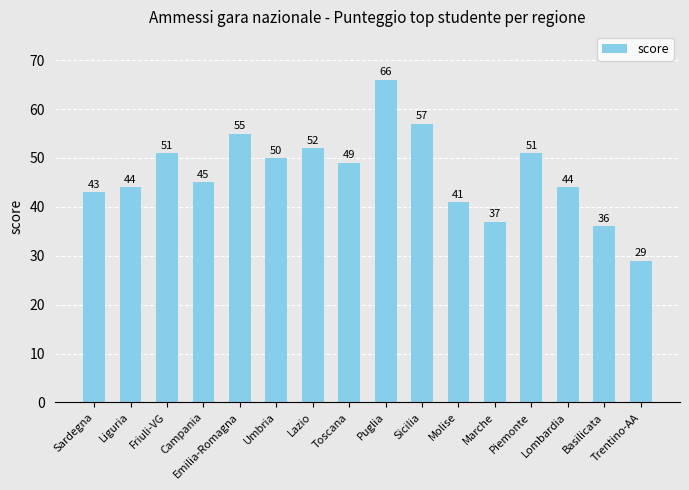

Reading left to right, transcribe all the data shown in this chart.

43	44	51	45	55	50	52	49	66	57	41	37	51	44	36	29